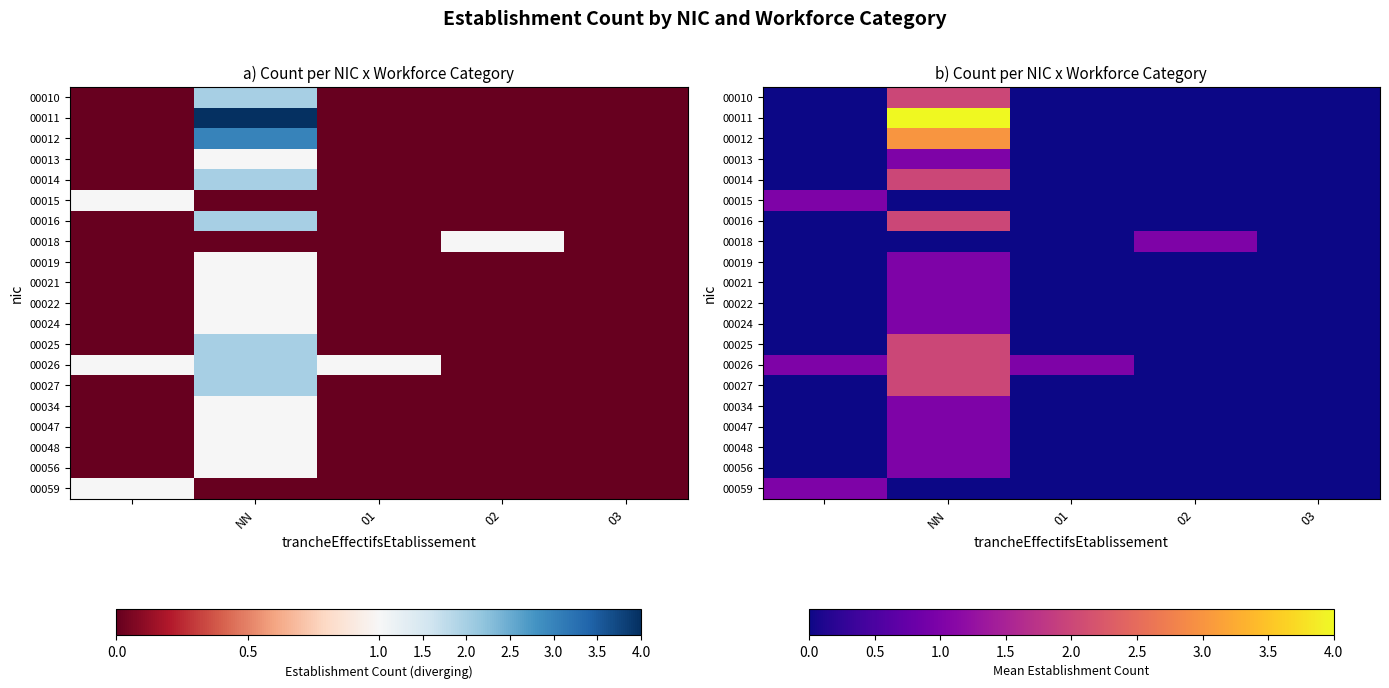

How many data points does each series have?

5